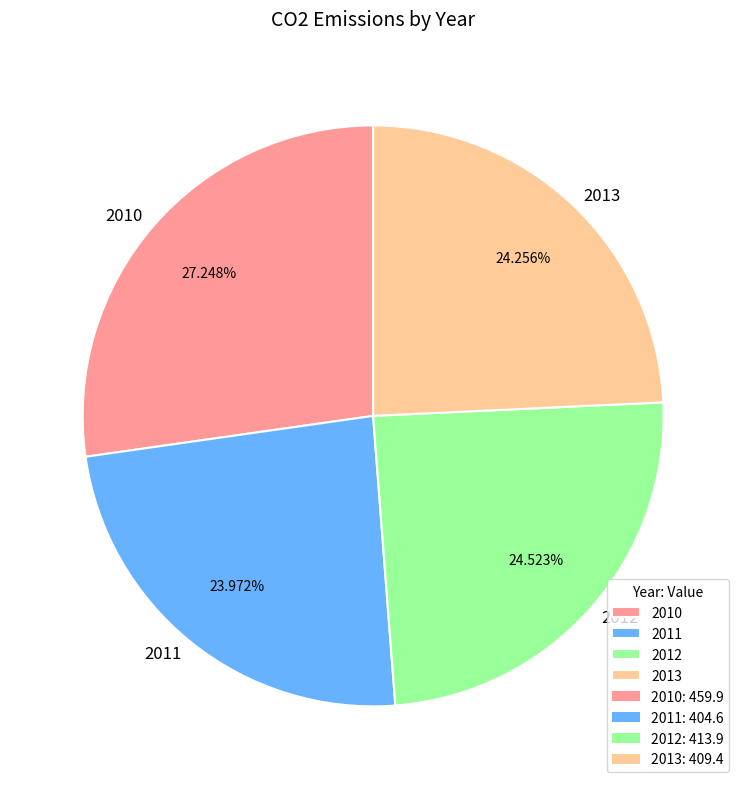

What is the largest slice in the pie chart?

2010